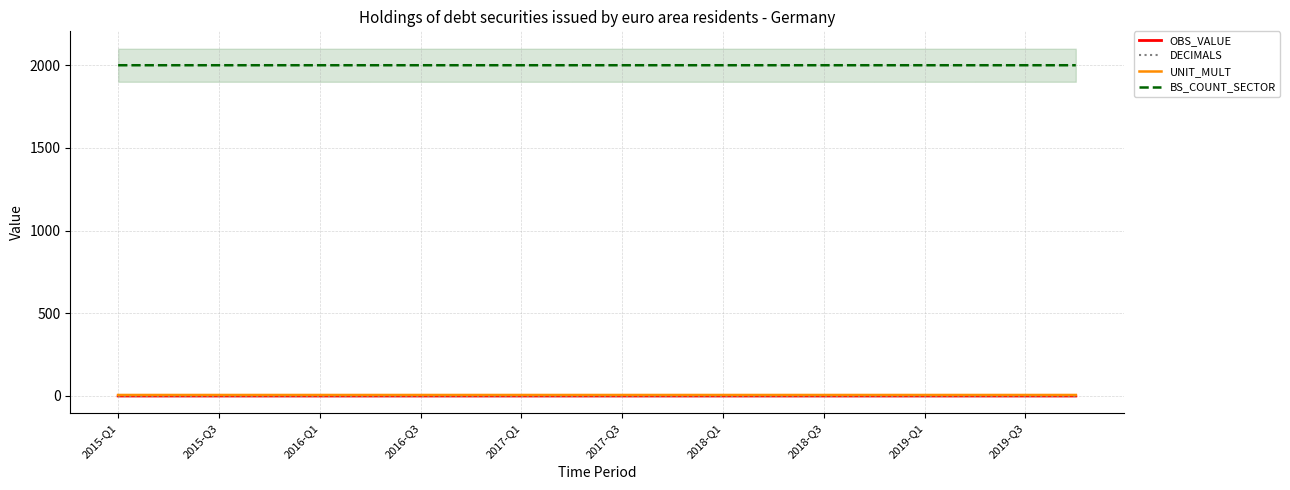

How many data points does each series have?

20